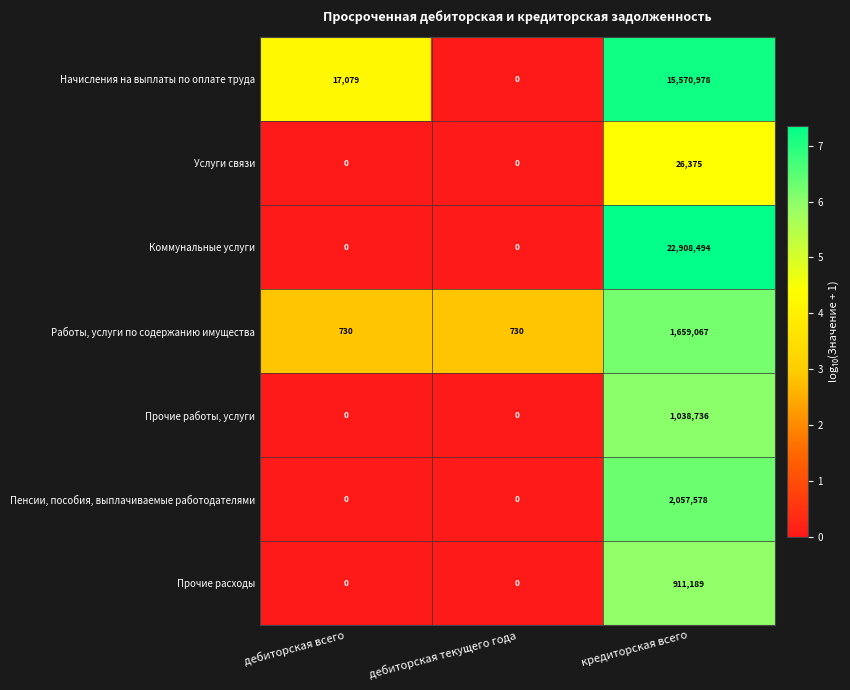

Count the Прочие расходы values in the range 0 to 911189.

3